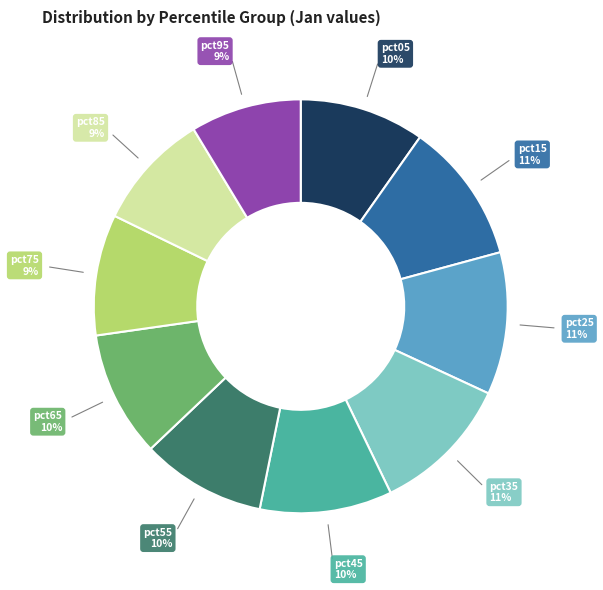

To the nearest percent, what is the difference between the pct75 and pct25 slice percentages?

2%